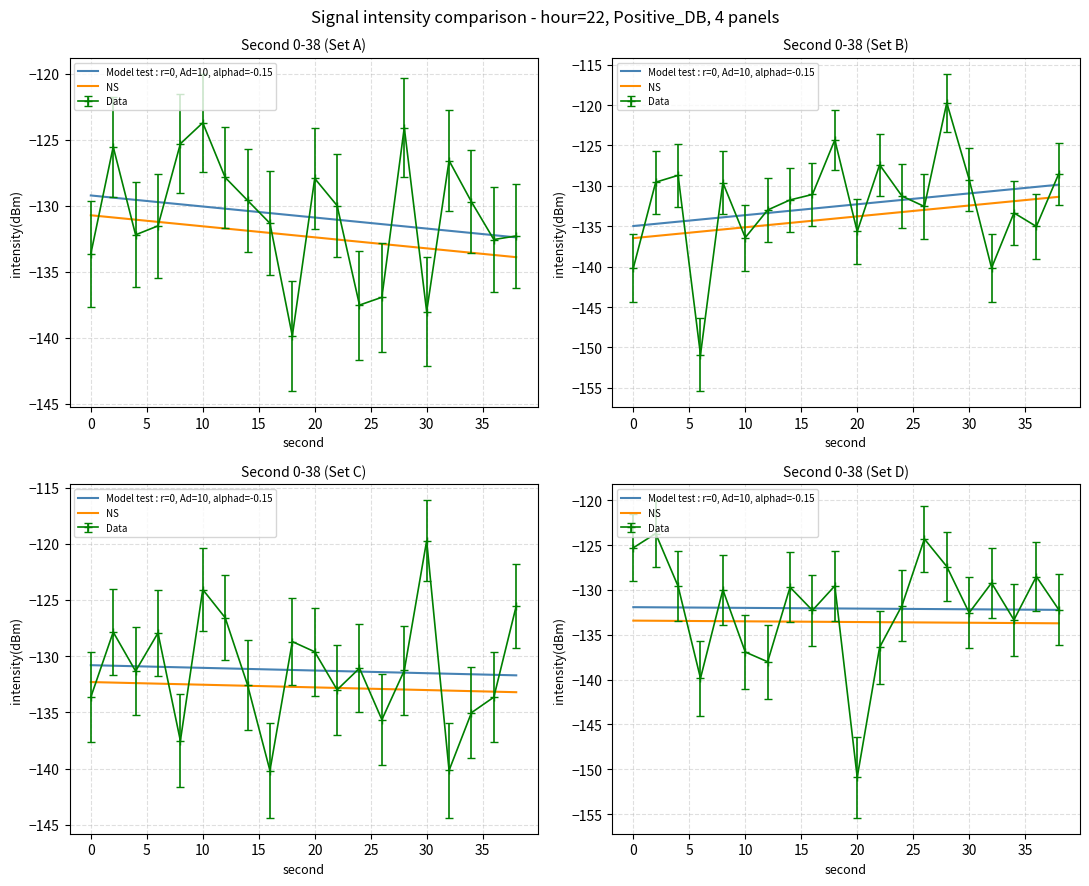

What is the sum of all NS values?

-2671.5